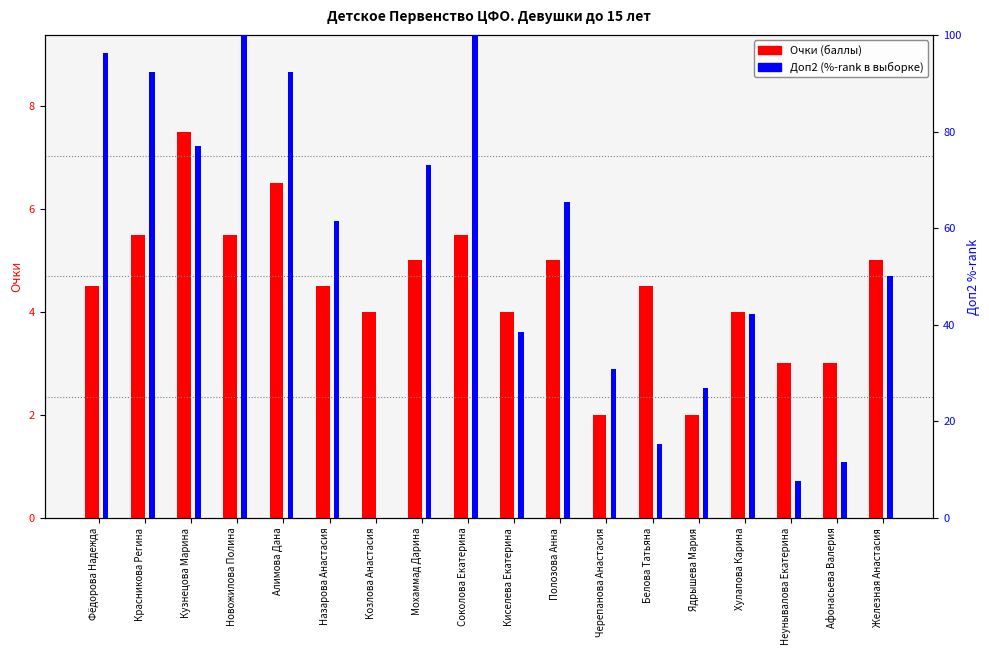

Which series has the largest total across all categories?

Доп2 (%-rank)